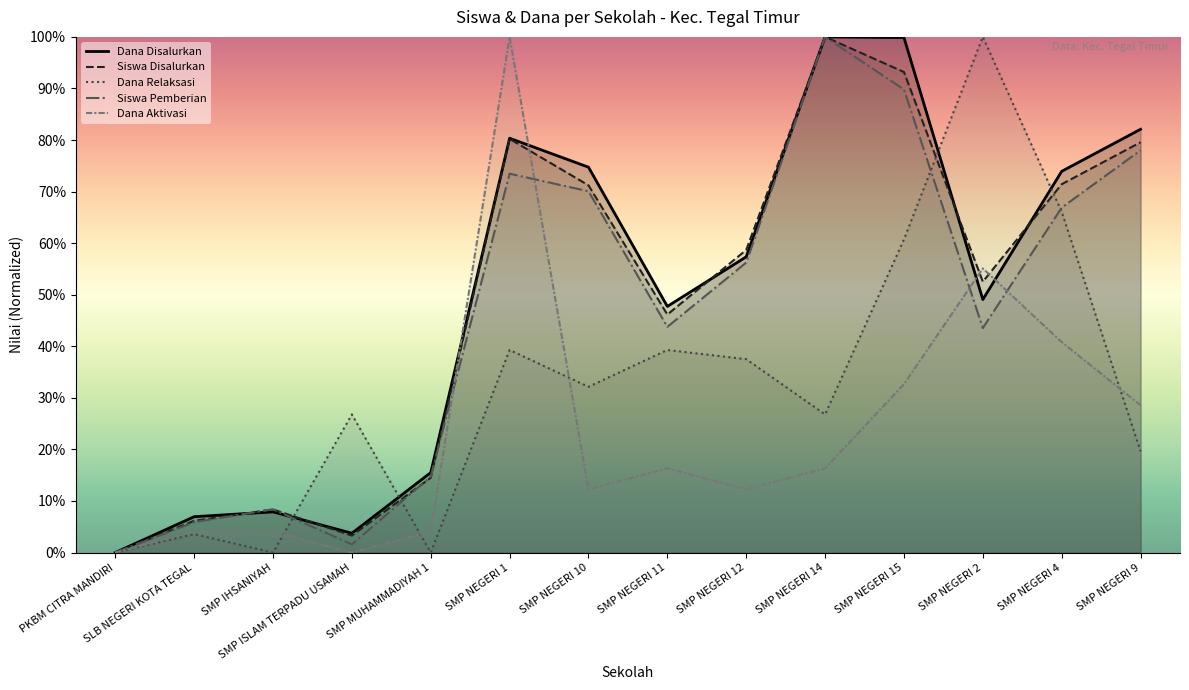

What is the sum of all Dana Relaksasi values?

451.8